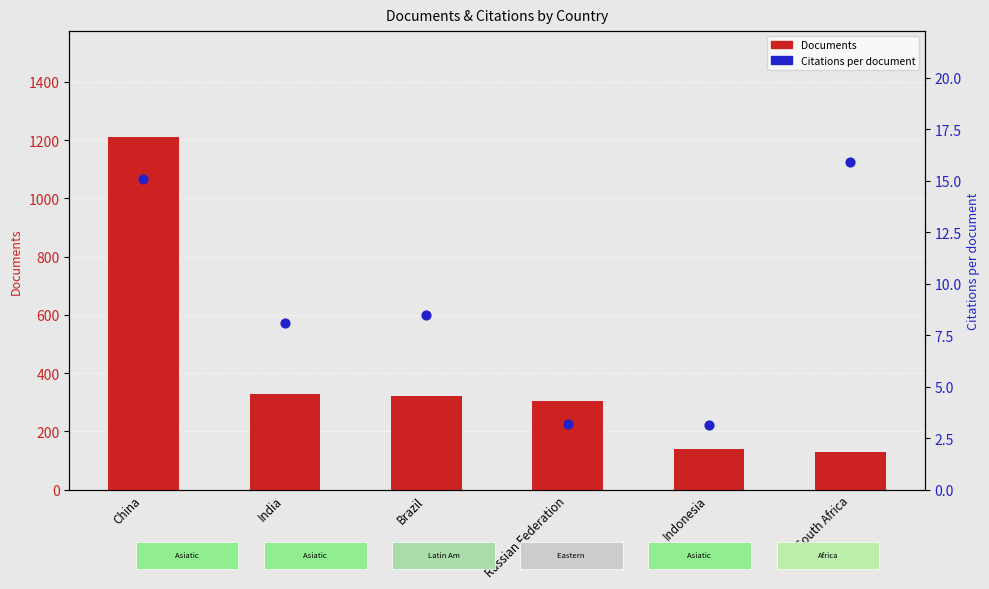

Which series contains the lowest Y value?

Citations per document